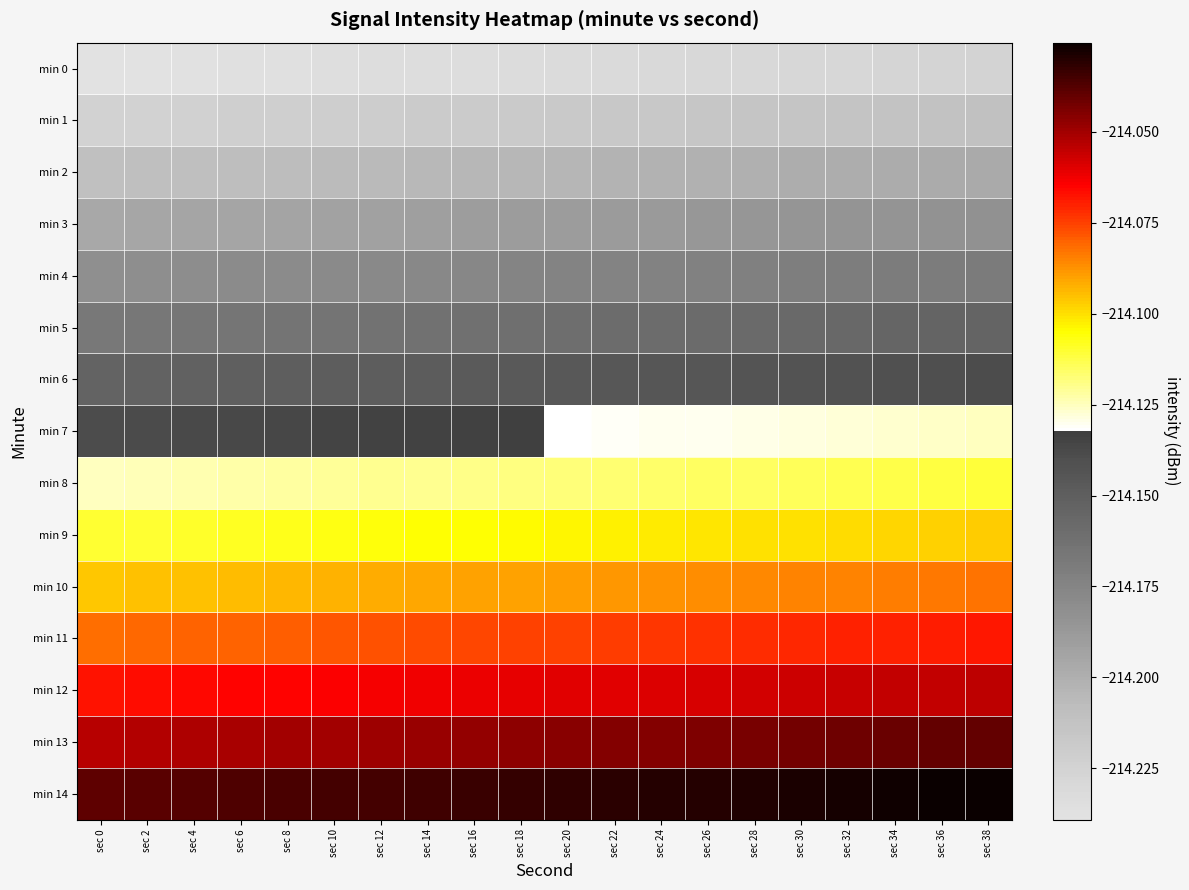

Which has a higher value, sec 4 or sec 34?

sec 34